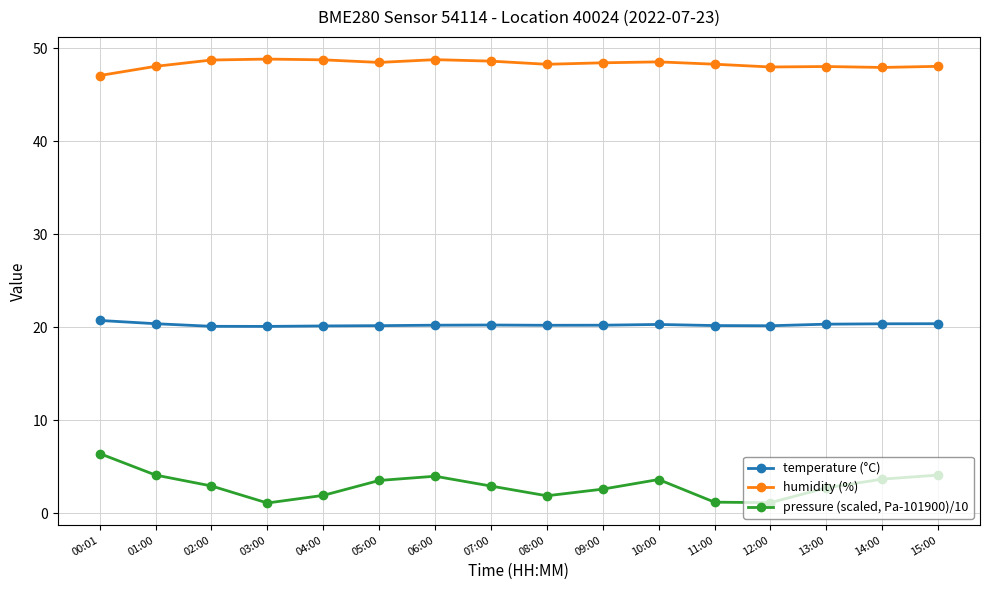

What is the value of the pressure (scaled, Pa-101900)/10 point at the 10th from the left?

2.6